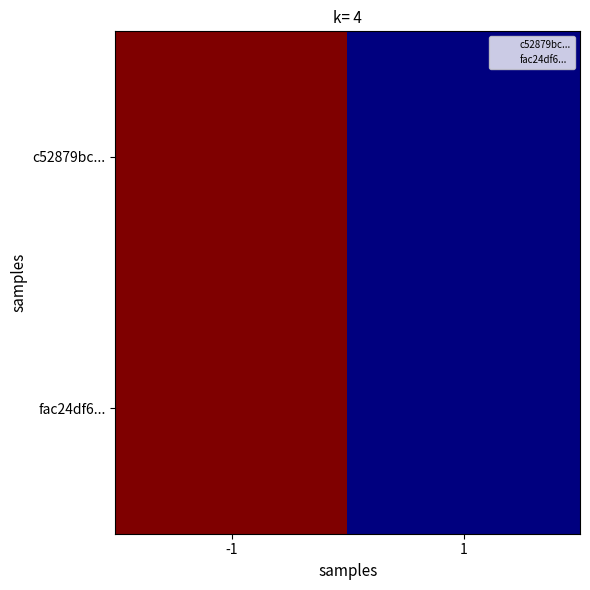

How many data points does each series have?

2